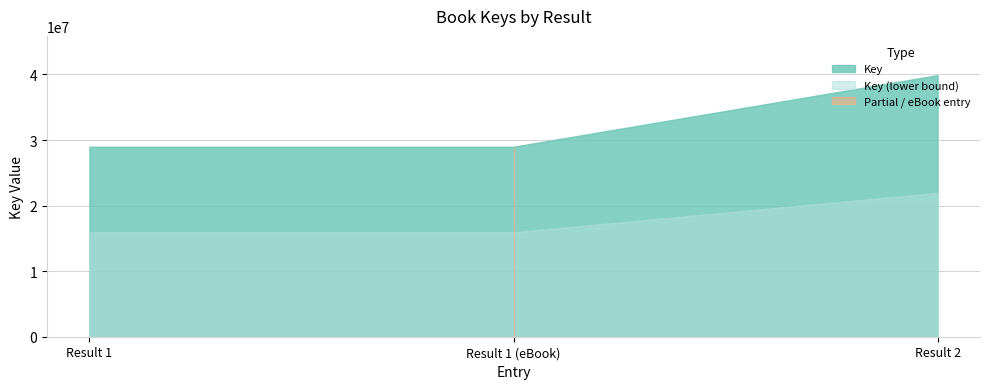

At which category does the chart reach its minimum across all series?

Result 1